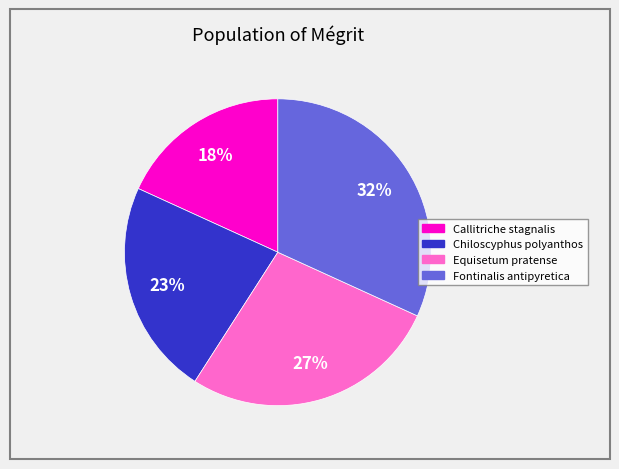

Which has a higher value, Callitriche stagnalis or Fontinalis antipyretica?

Fontinalis antipyretica